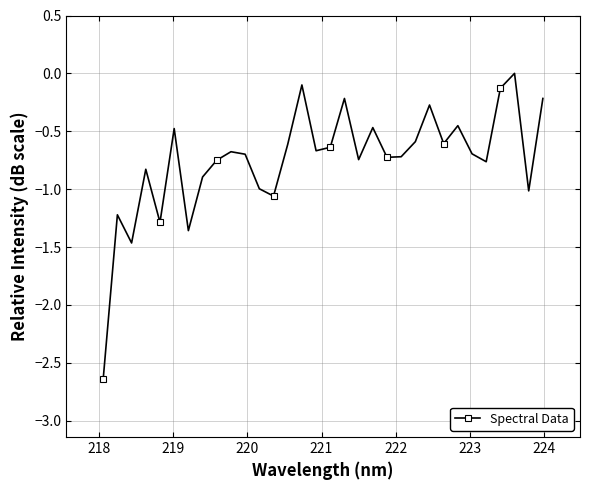

True or false: the data has more than 1 interior local peaks.

True